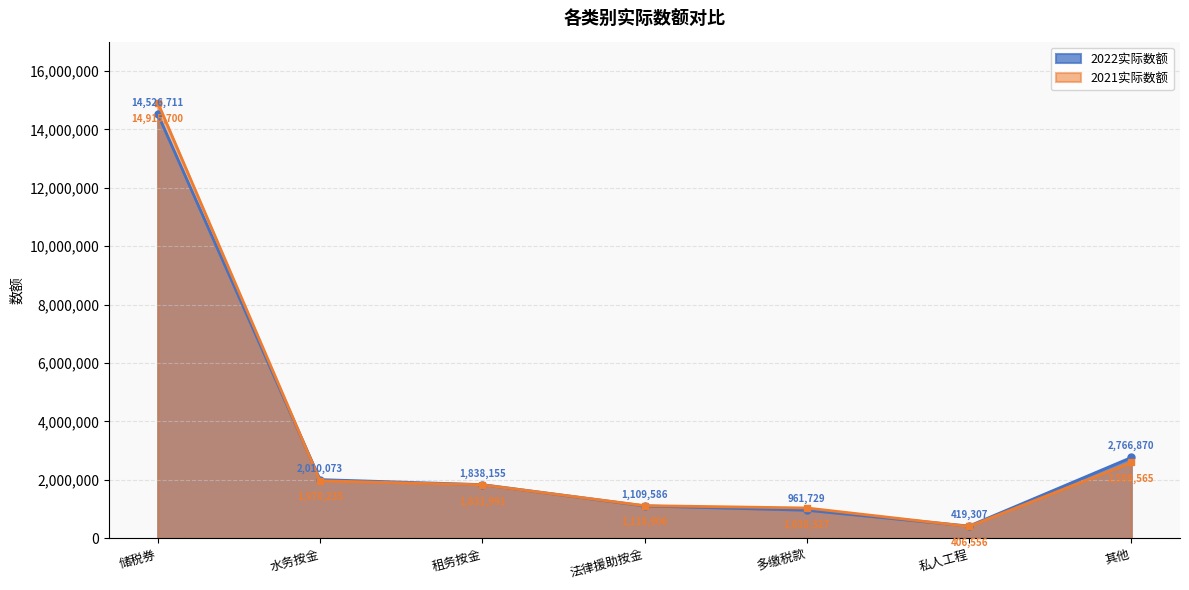

What is the difference between the maximum and minimum values in the 2022实际数额 series?

14107404